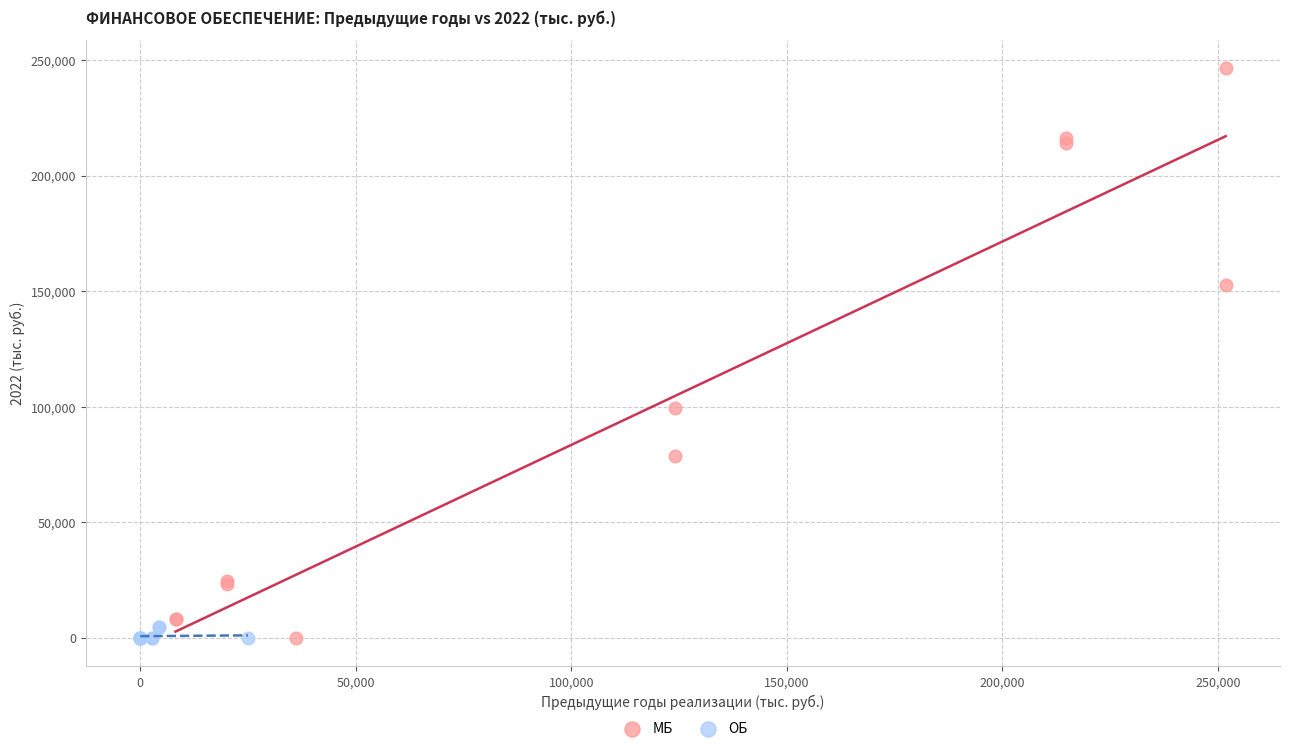

Which series contains the highest Y value?

МБ